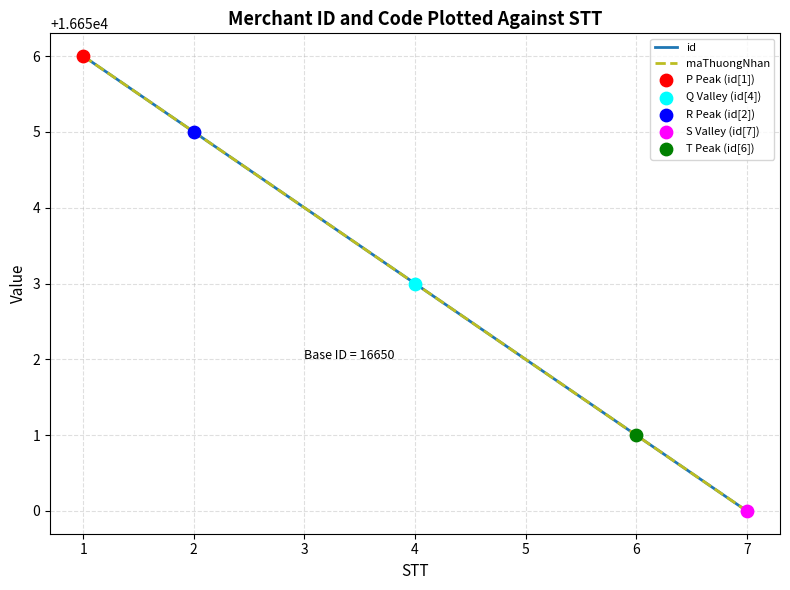

Does the chart have visible grid lines?

Yes